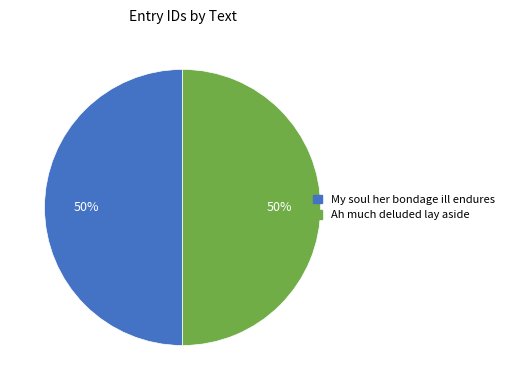

To the nearest percent, what is the combined percentage of Ah much deluded lay aside and My soul her bondage ill endures?

100%